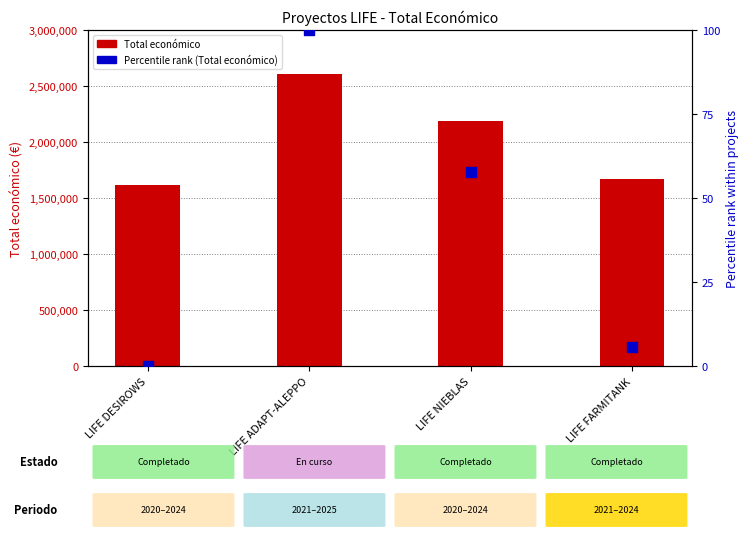

Which series contains the lowest Y value?

Percentile rank (Total económico)